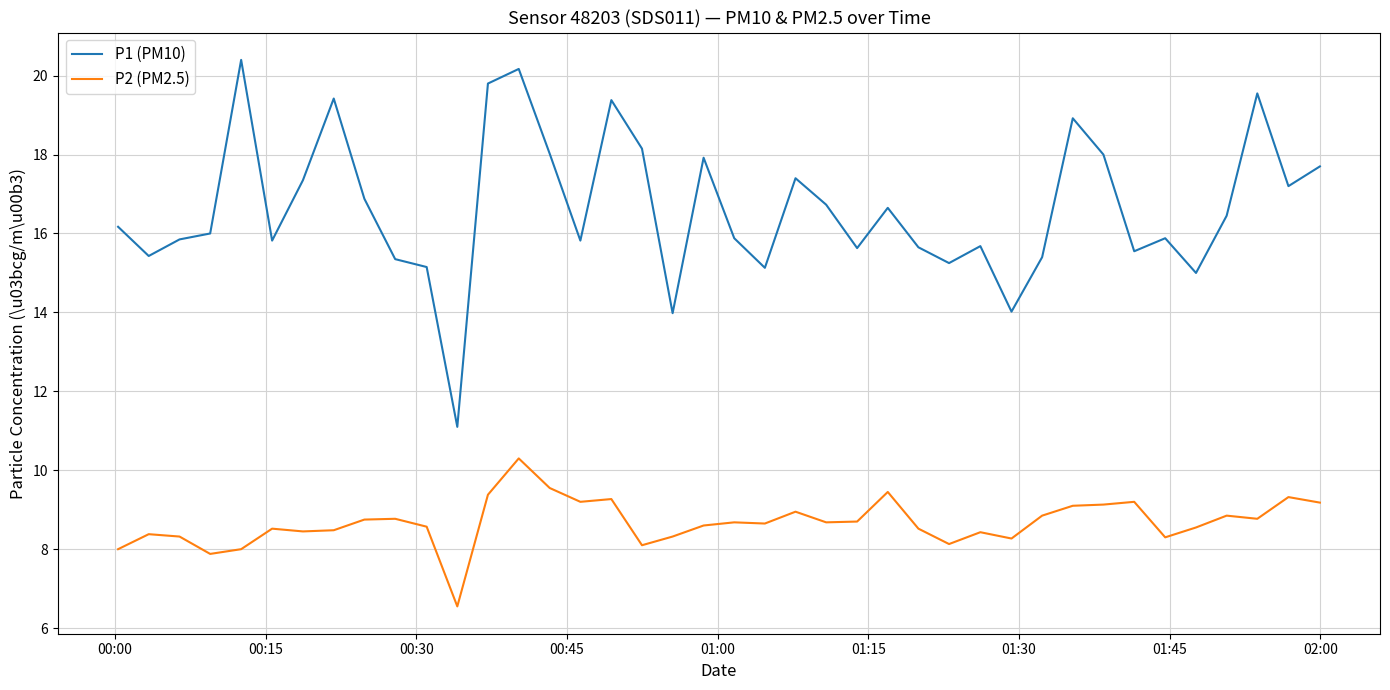

List the series in order of their peak value, highest first.

P1 (PM10), P2 (PM2.5)